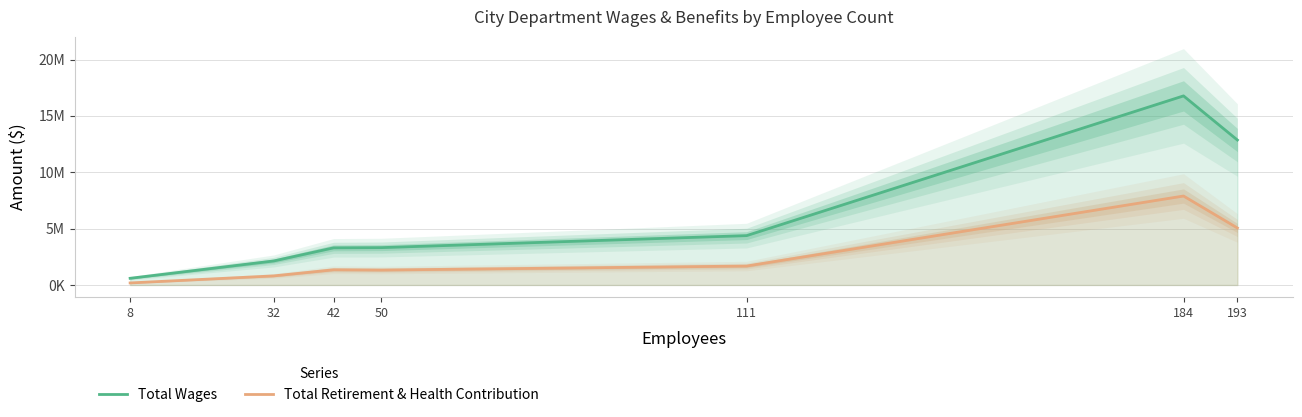

At which category is the sum across all series the highest?

184